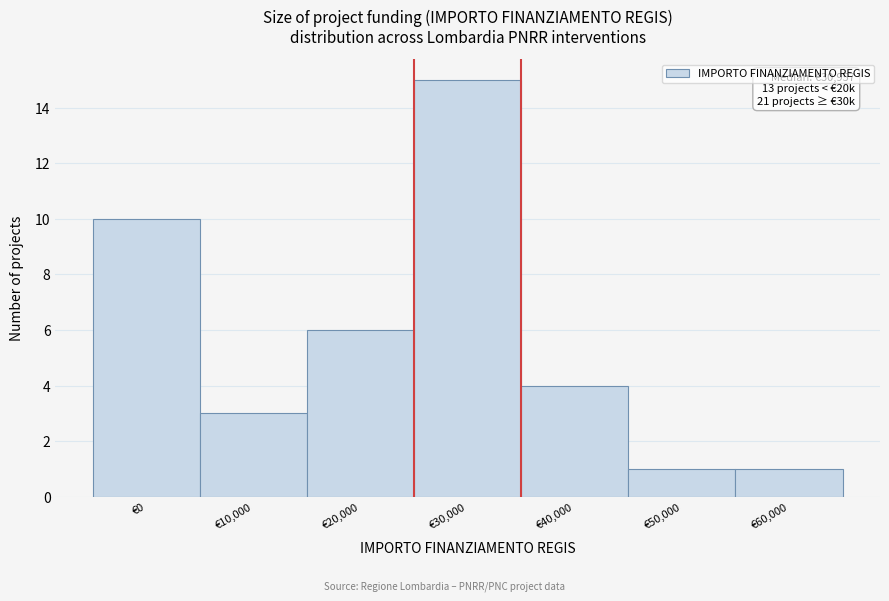

Reading left to right, list all the values displayed in this chart.

€0=10	€10,000=3	€20,000=6	€30,000=15	€40,000=4	€50,000=1	€60,000=1